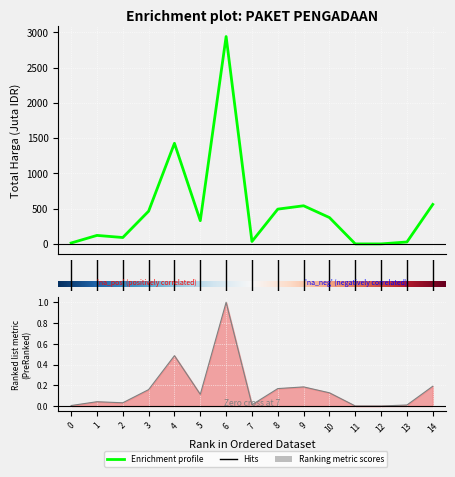

How many points are lower than both their immediate neighbors (excluding endpoints)?

4